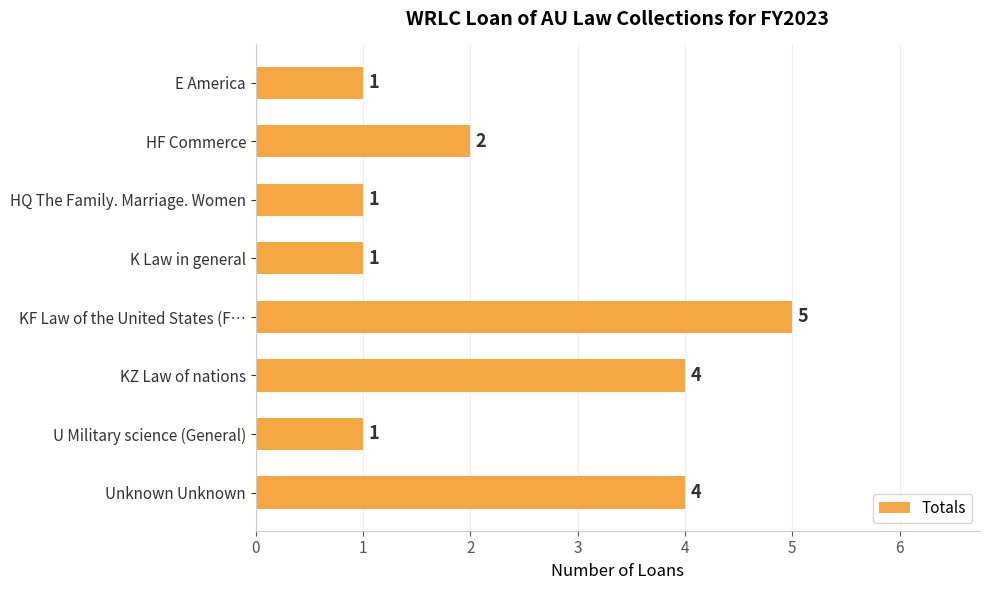

Approximately how many times larger is the value at Unknown Unknown compared to E America?

4.0